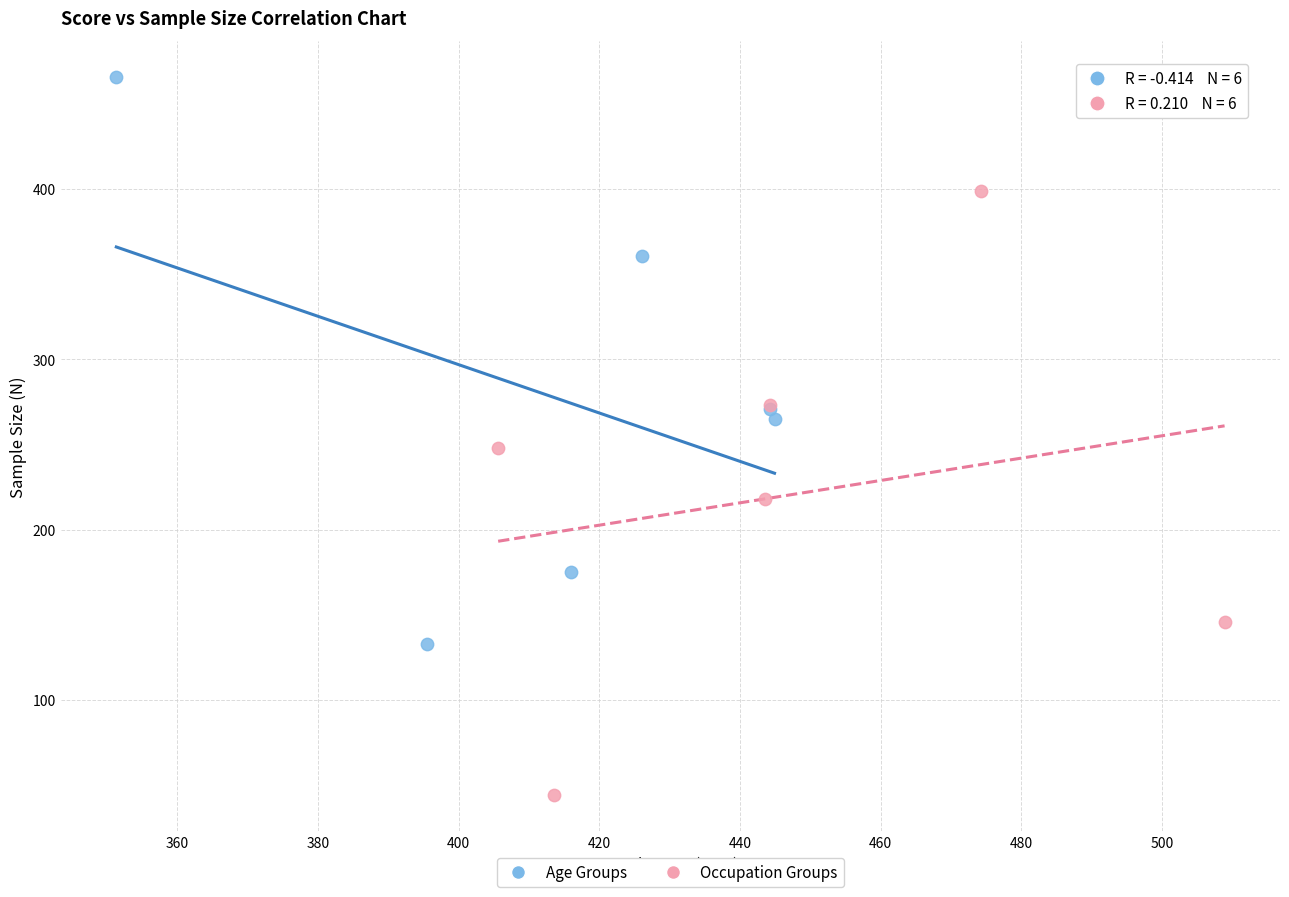

Which series reaches the maximum Y coordinate?

Age Groups